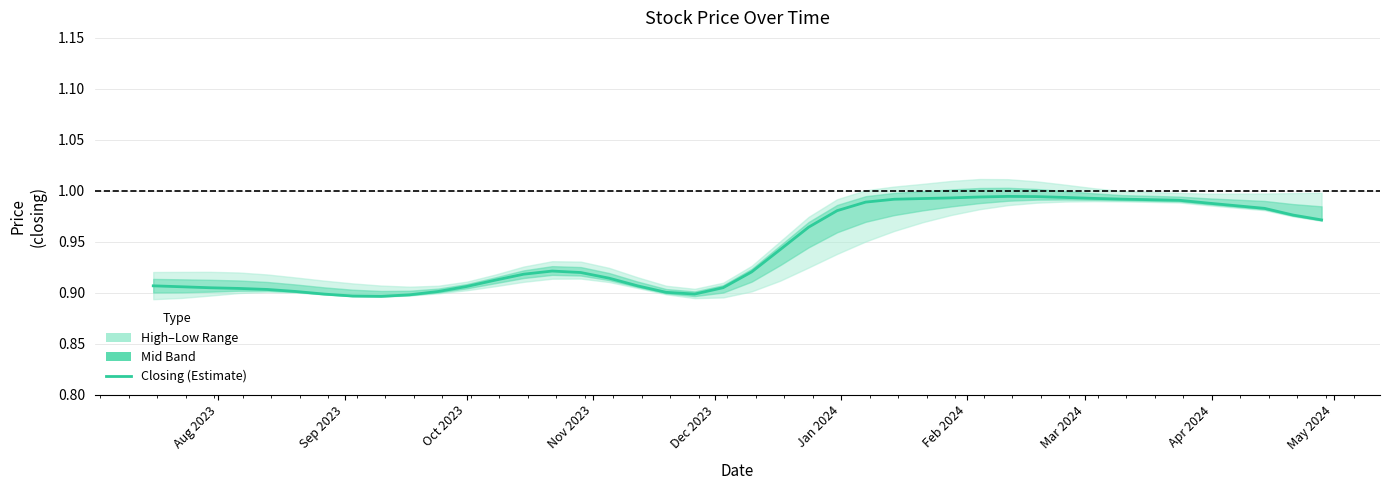

What is the maximum value shown in the chart?

1.0